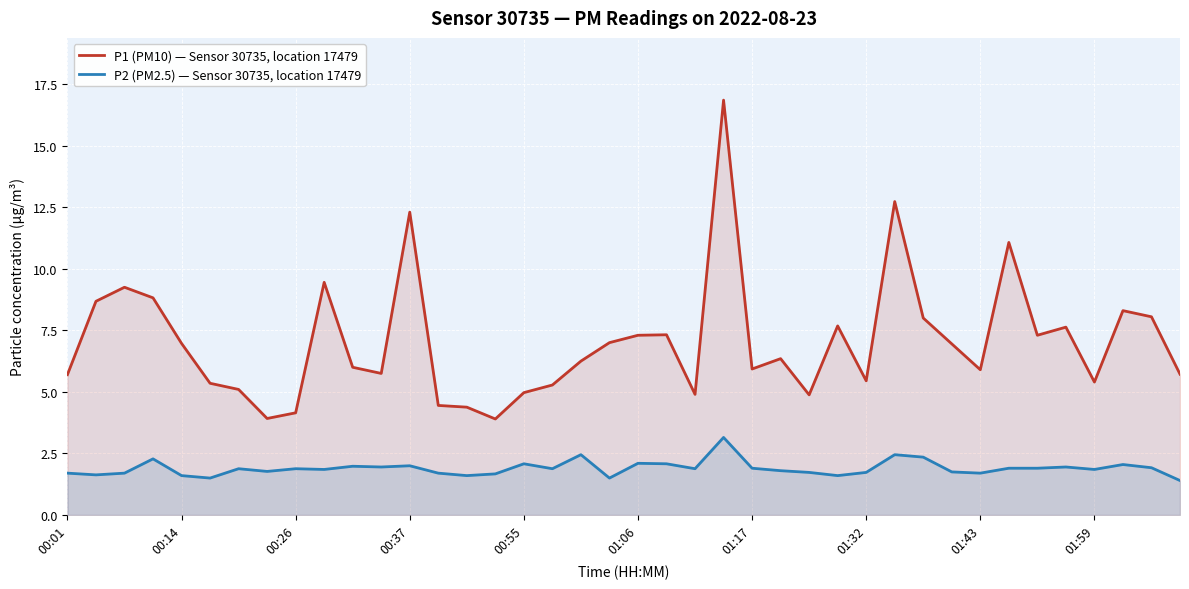

Does the chart display data point markers on the line(s)?

No